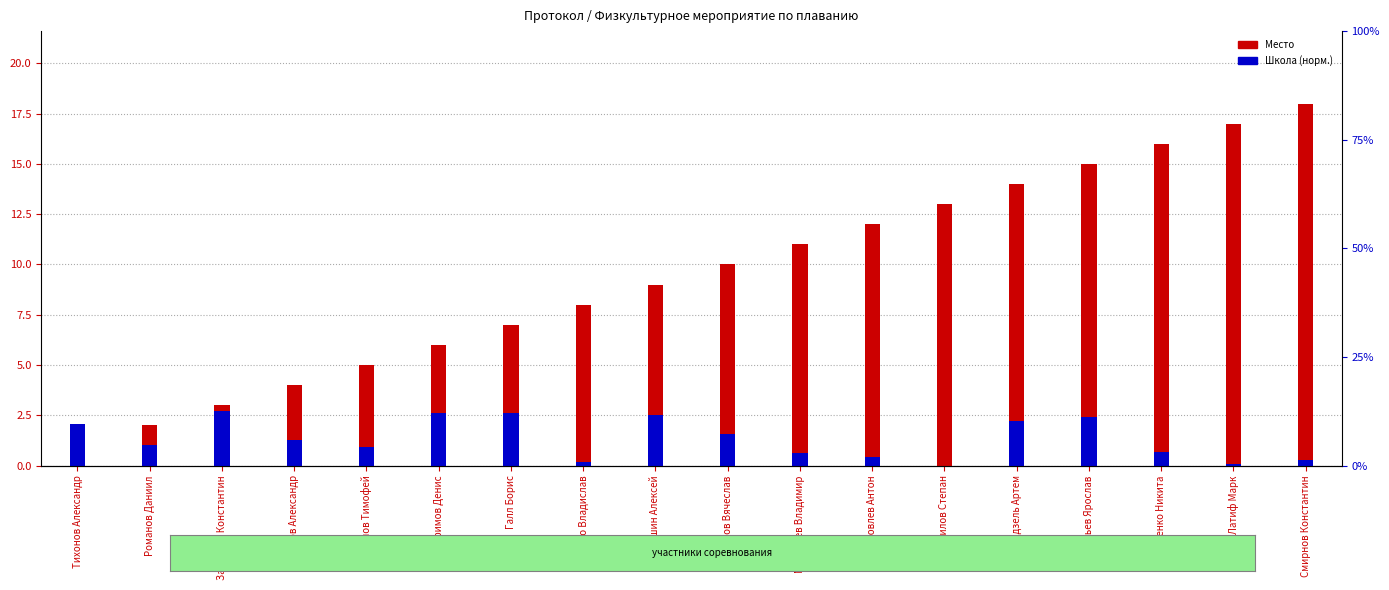

Reading left to right, extract all data points from this chart.

Место: 1.0	2.0	3.0	4.0	5.0	6.0	7.0	8.0	9.0	10.0	11.0	12.0	13.0	14.0	15.0	16.0	17.0	18.0
Школа (норм.): 2.1	1.0	2.7	1.3	0.9	2.6	2.6	0.2	2.5	1.6	0.6	0.4	0.0	2.2	2.4	0.7	0.1	0.3